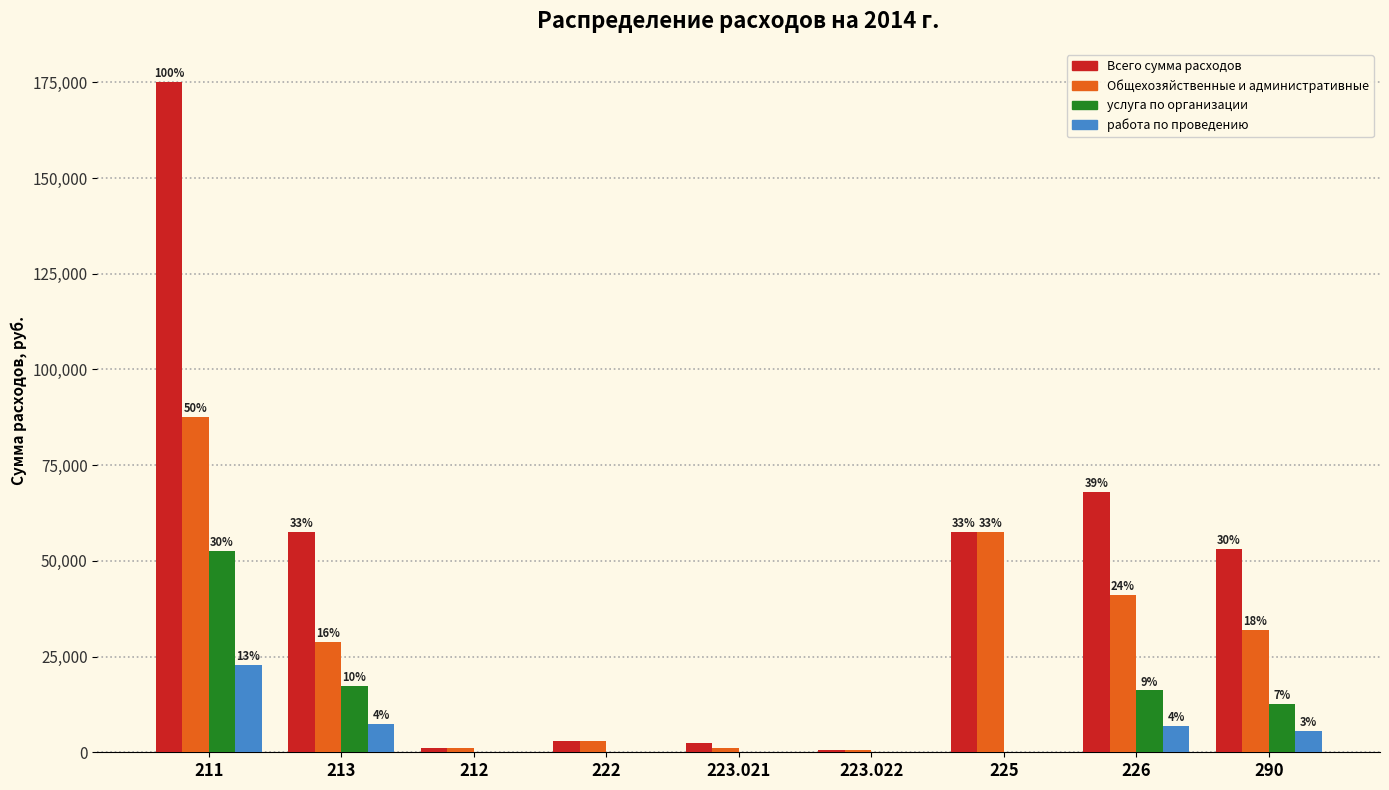

How many groups of bars are there?

9